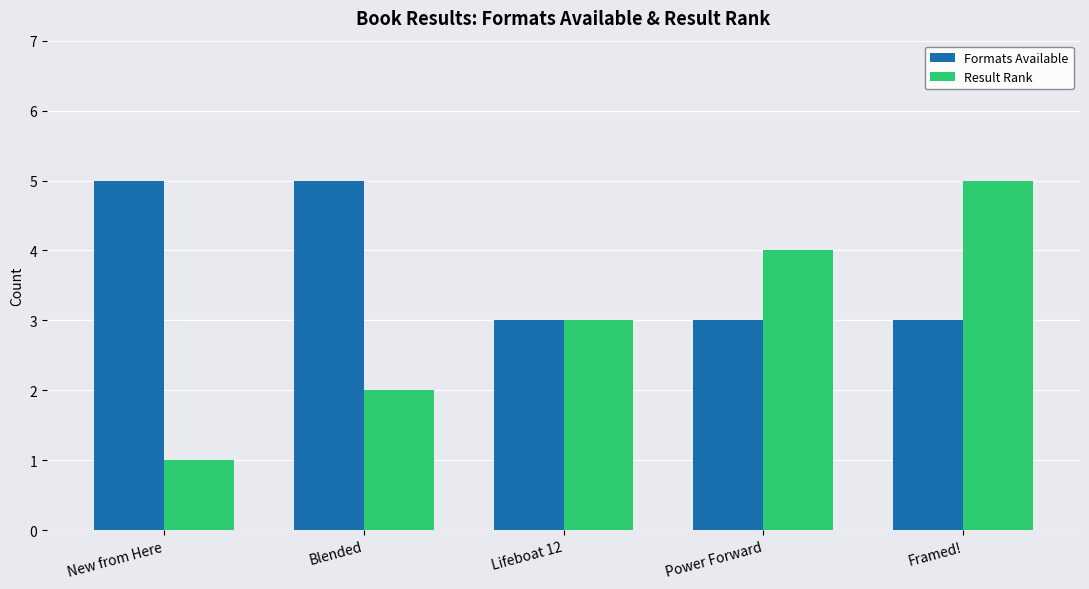

Reading right to left, what are all the values shown in this chart?

Formats Available: Framed!=3	Power Forward=3	Lifeboat 12=3	Blended=5	New from Here=5
Result Rank: Framed!=5	Power Forward=4	Lifeboat 12=3	Blended=2	New from Here=1